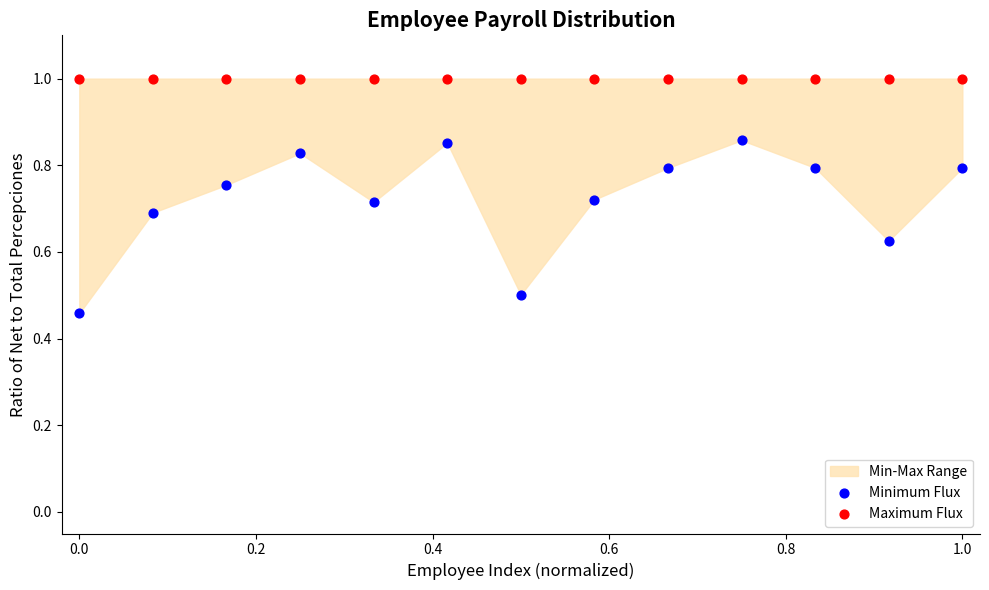

Which series reaches the minimum Y coordinate?

Minimum Flux